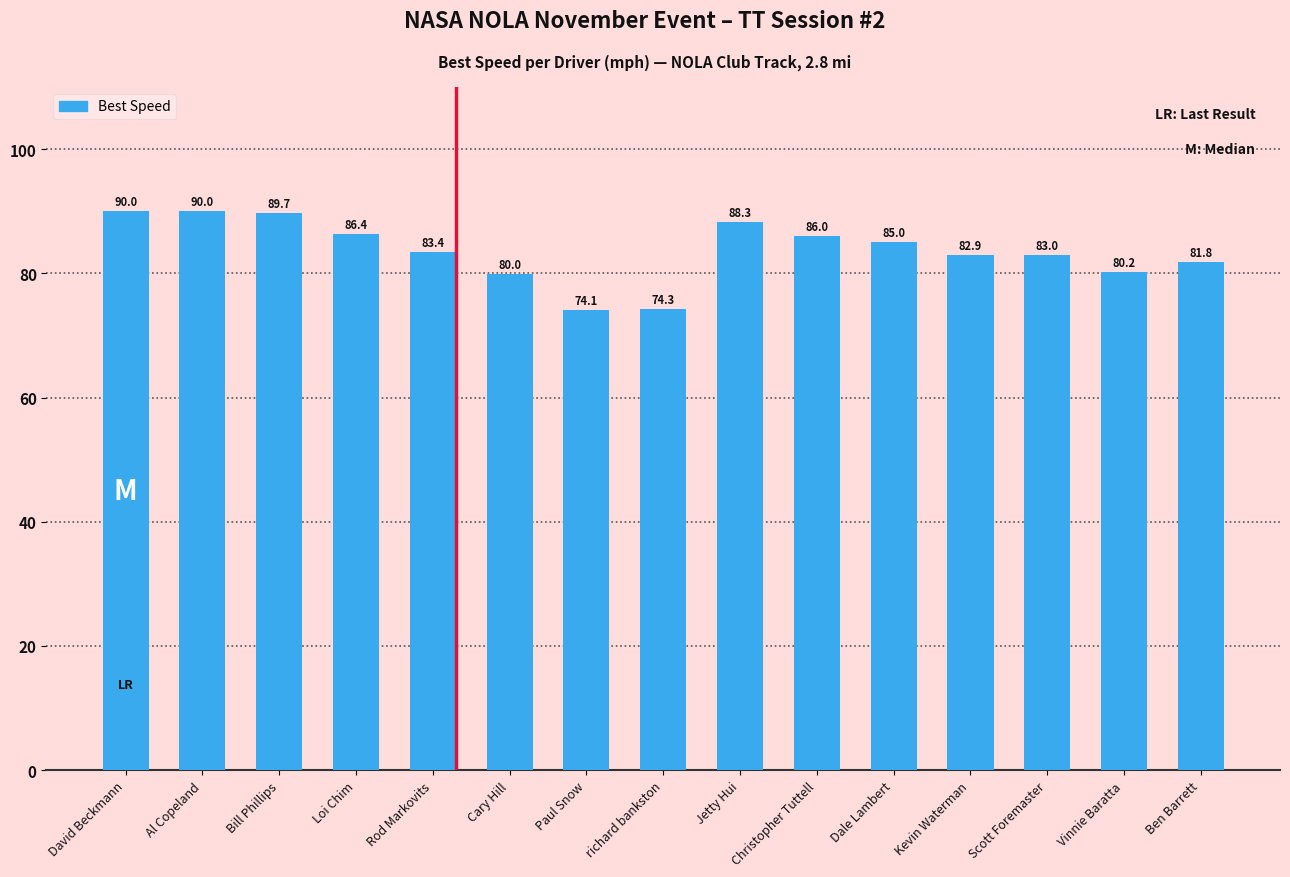

What is the greatest value displayed?

90.0